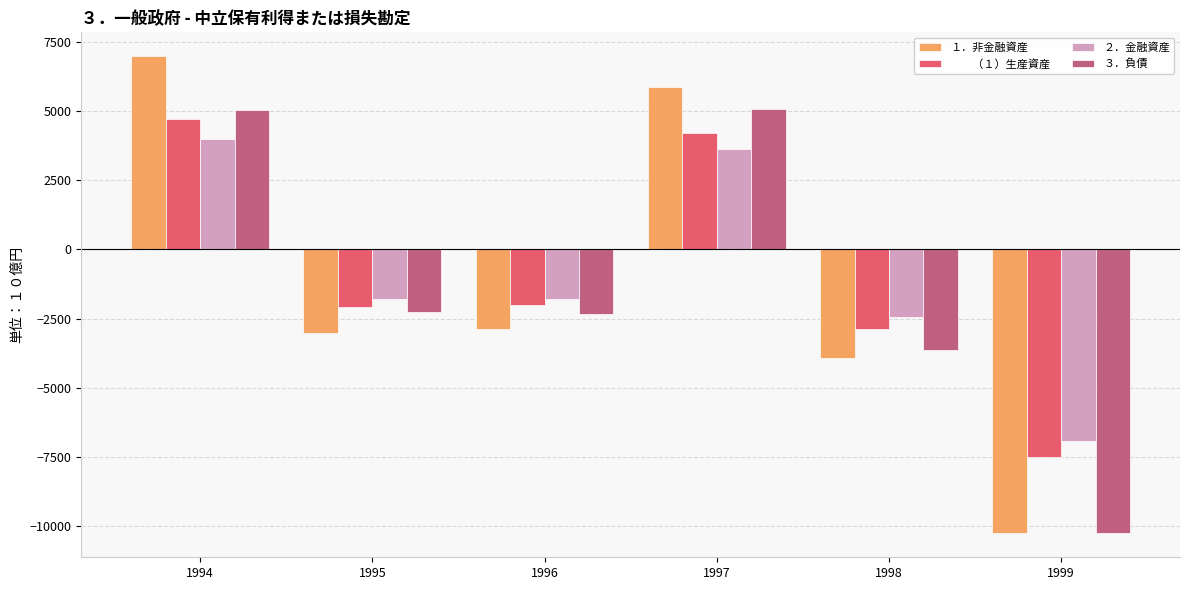

At which category is the sum across all series the highest?

1994